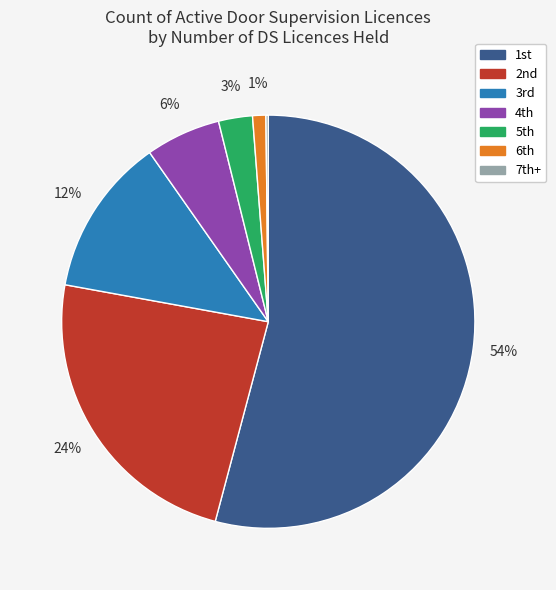

To the nearest percent, what is the average slice percentage?

14%